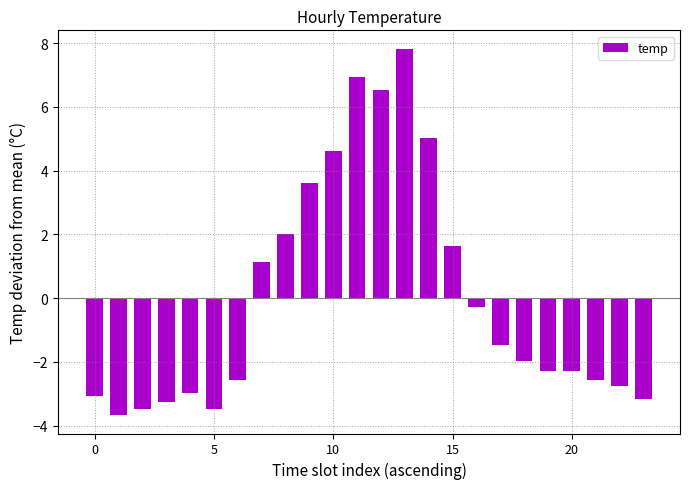

Are the bars grouped side by side (vs. stacked)?

No